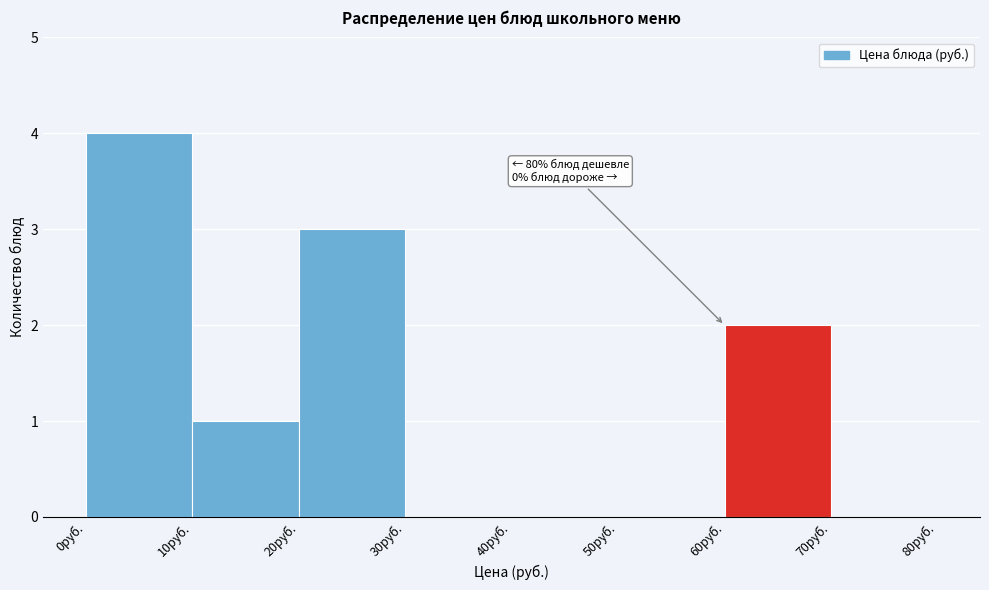

Over which range of the x-axis is the bar tallest?

0 to 10